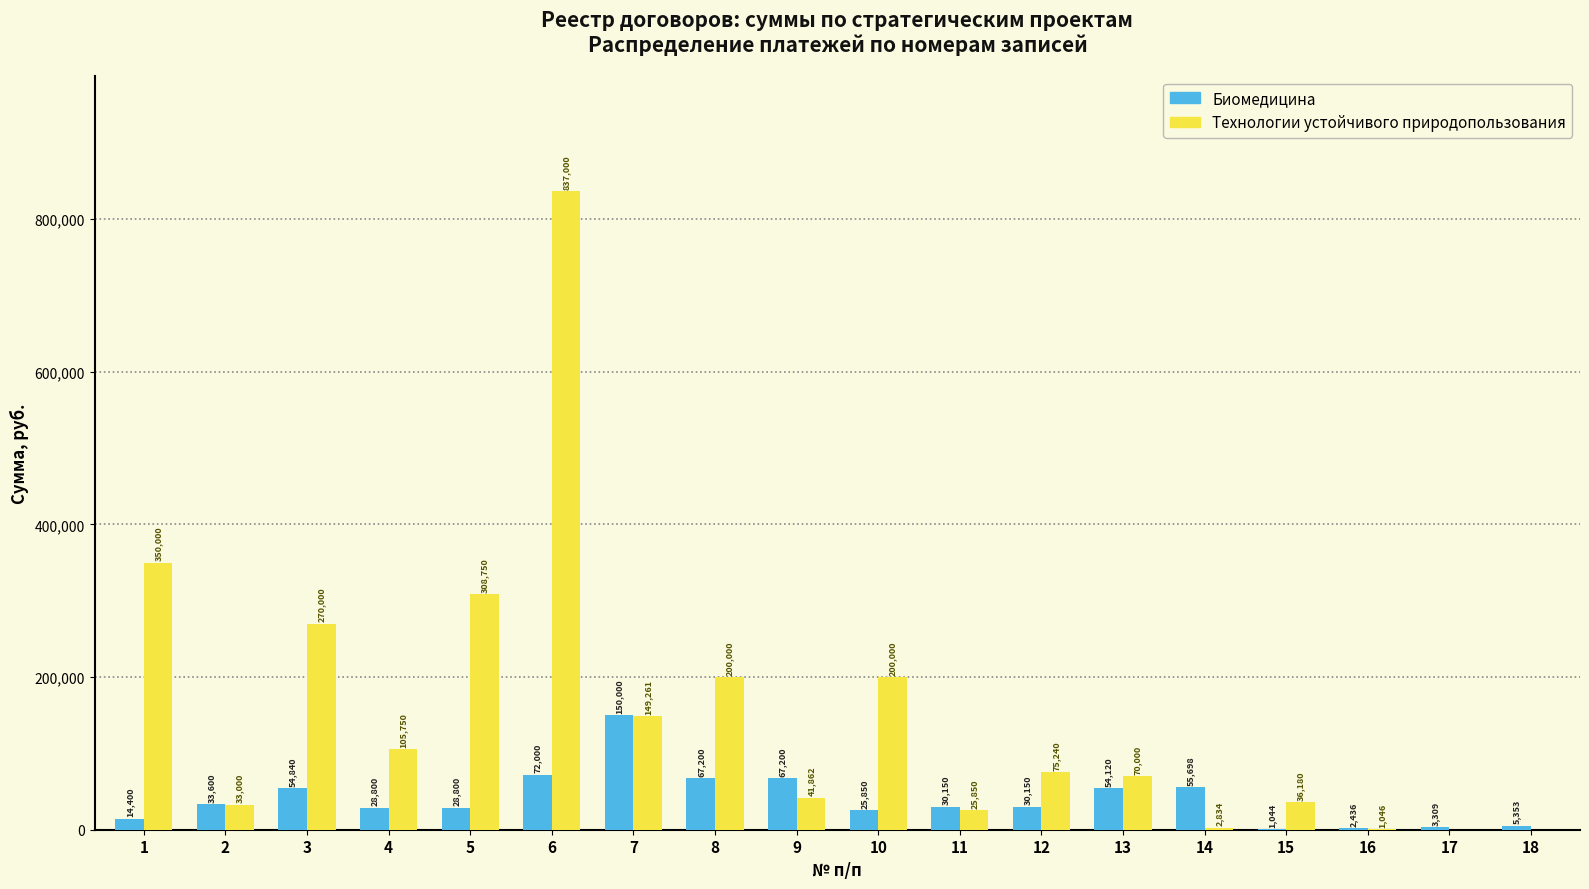

True or false: Технологии устойчивого природопользования has a value of 313438.7 at 8.

False